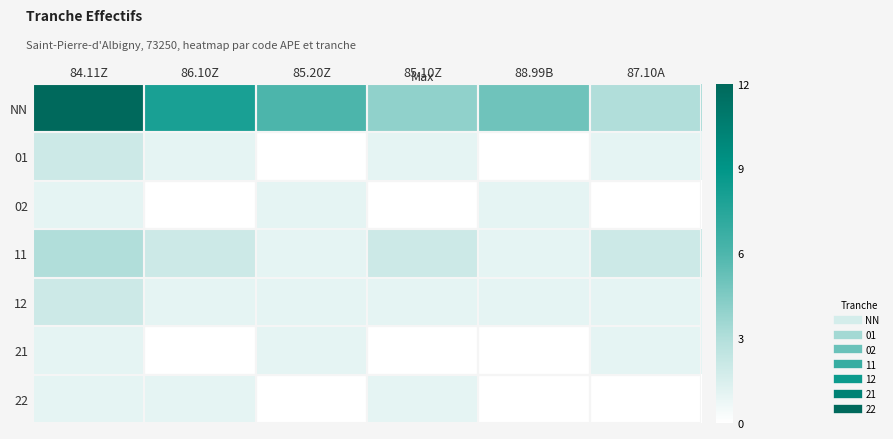

Reading left to right, extract all data points from this chart.

NN: 84.11Z=12	86.10Z=8	85.20Z=6	85.10Z=4	88.99B=5	87.10A=3
01: 84.11Z=2	86.10Z=1	85.20Z=0	85.10Z=1	88.99B=0	87.10A=1
02: 84.11Z=1	86.10Z=0	85.20Z=1	85.10Z=0	88.99B=1	87.10A=0
11: 84.11Z=3	86.10Z=2	85.20Z=1	85.10Z=2	88.99B=1	87.10A=2
12: 84.11Z=2	86.10Z=1	85.20Z=1	85.10Z=1	88.99B=1	87.10A=1
21: 84.11Z=1	86.10Z=0	85.20Z=1	85.10Z=0	88.99B=0	87.10A=1
22: 84.11Z=1	86.10Z=1	85.20Z=0	85.10Z=1	88.99B=0	87.10A=0